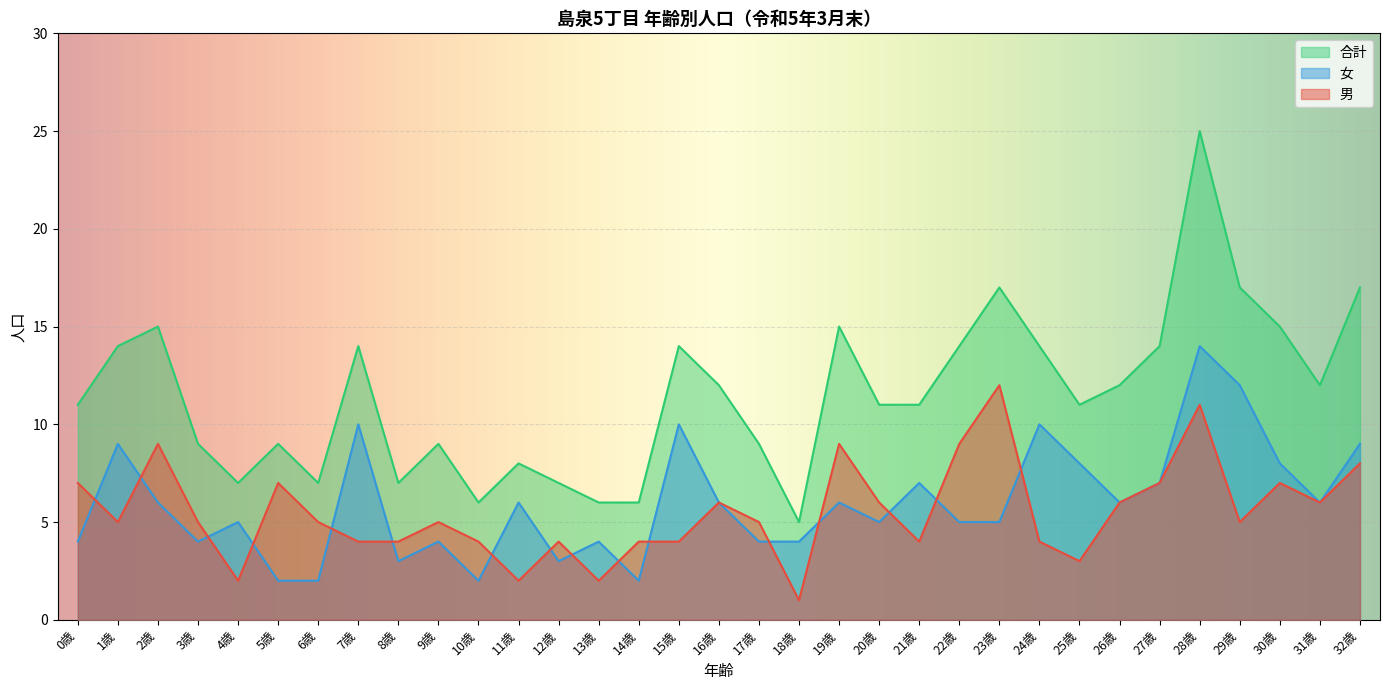

What is the total value across all series at 27歳?

28